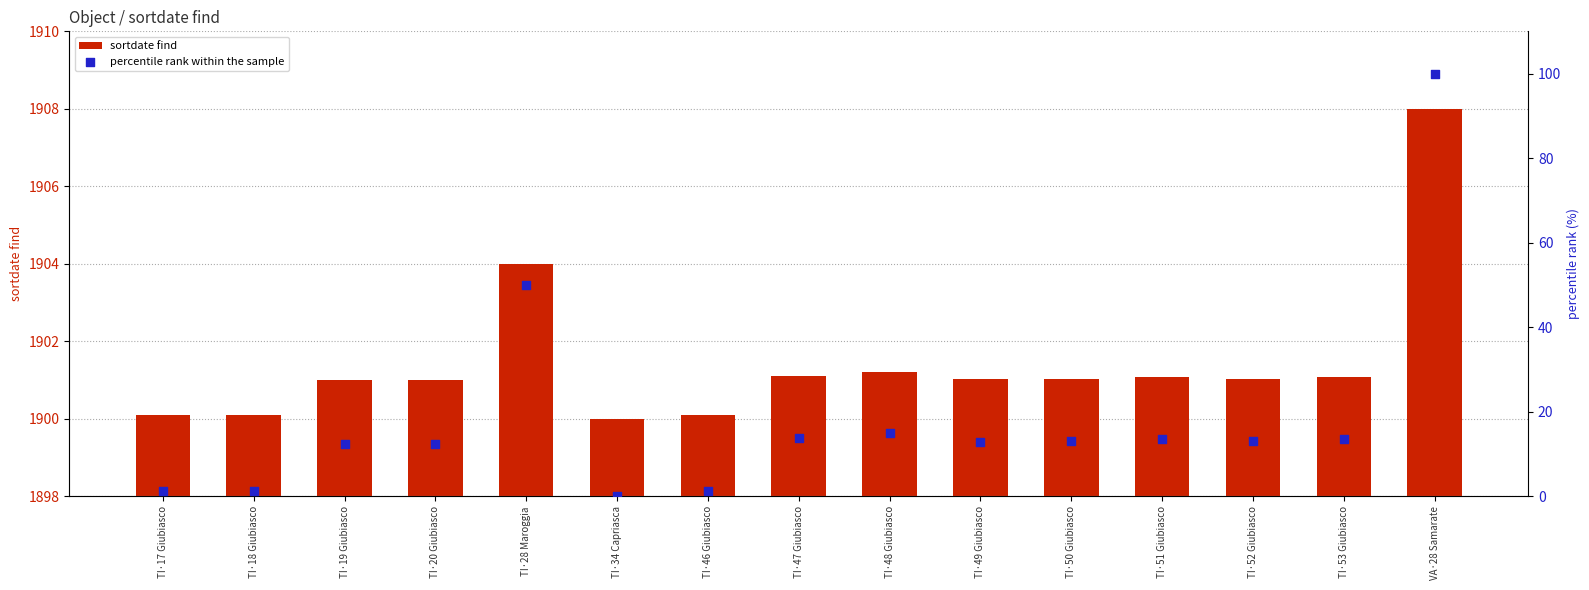

What is the total value across all series at TI·18 Giubiasco?

1901.5